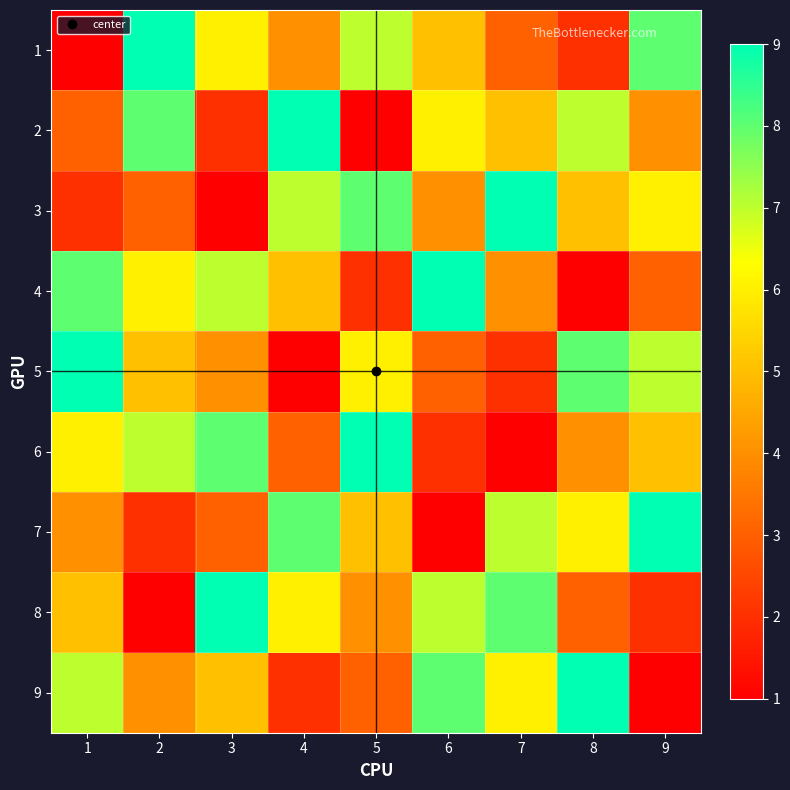

Reading left to right, what are all the values shown in this chart?

1: 1=1	2=9	3=6	4=4	5=7	6=5	7=3	8=2	9=8
2: 1=3	2=8	3=2	4=9	5=1	6=6	7=5	8=7	9=4
3: 1=2	2=3	3=1	4=7	5=8	6=4	7=9	8=5	9=6
4: 1=8	2=6	3=7	4=5	5=2	6=9	7=4	8=1	9=3
5: 1=9	2=5	3=4	4=1	5=6	6=3	7=2	8=8	9=7
6: 1=6	2=7	3=8	4=3	5=9	6=2	7=1	8=4	9=5
7: 1=4	2=2	3=3	4=8	5=5	6=1	7=7	8=6	9=9
8: 1=5	2=1	3=9	4=6	5=4	6=7	7=8	8=3	9=2
9: 1=7	2=4	3=5	4=2	5=3	6=8	7=6	8=9	9=1